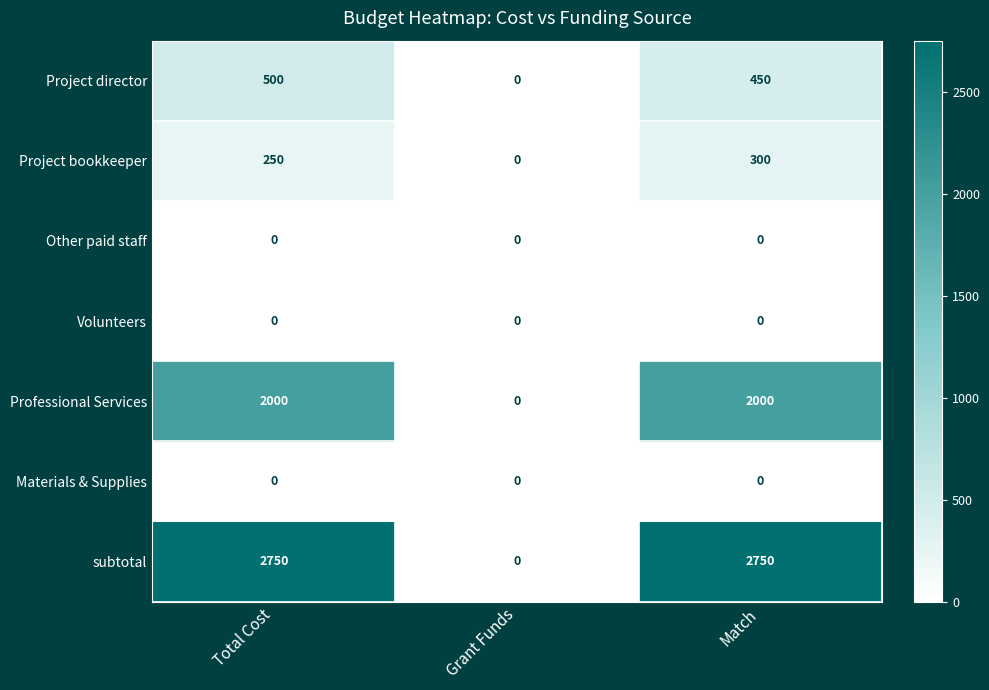

Reading left to right, extract all data points from this chart.

Project director: 500	0	450
Project bookkeeper: 250	0	300
Other paid staff: 0	0	0
Volunteers: 0	0	0
Professional Services: 2000	0	2000
Materials & Supplies: 0	0	0
subtotal: 2750	0	2750